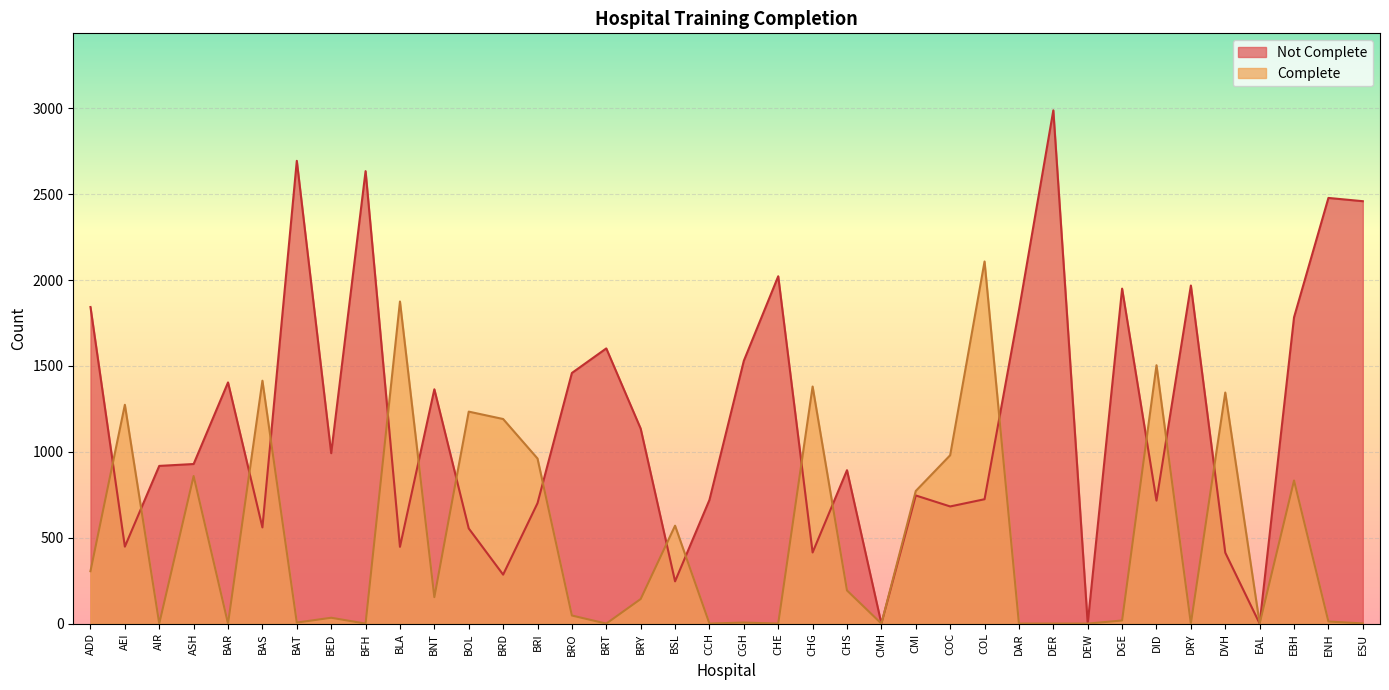

What are all the series names shown in the legend?

Not Complete, Complete